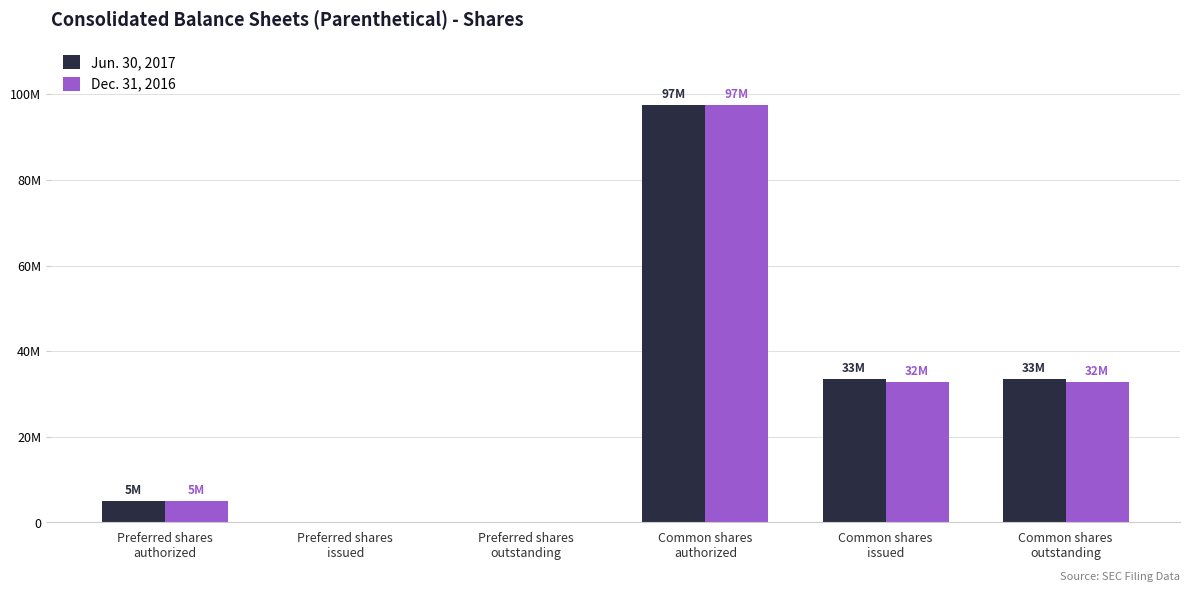

What are all the series names shown in the legend?

Jun. 30, 2017, Dec. 31, 2016